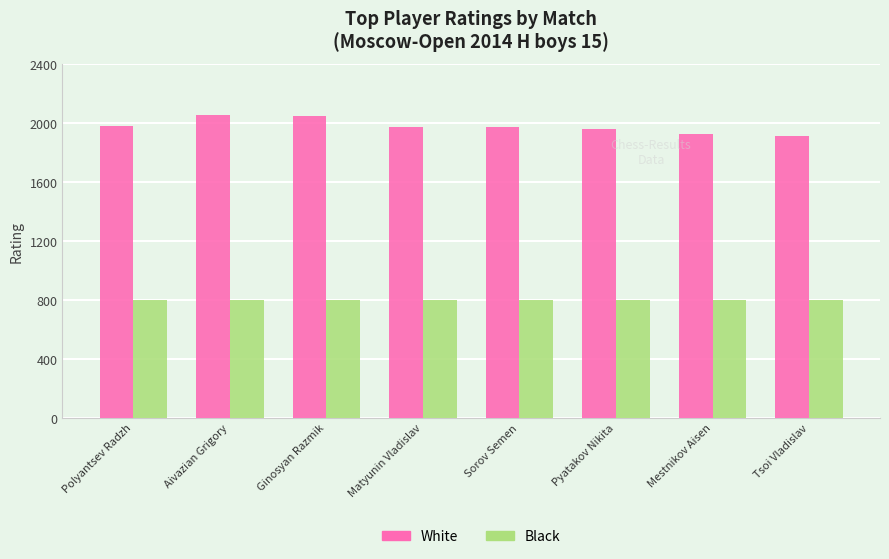

What is the maximum value for White?

2055